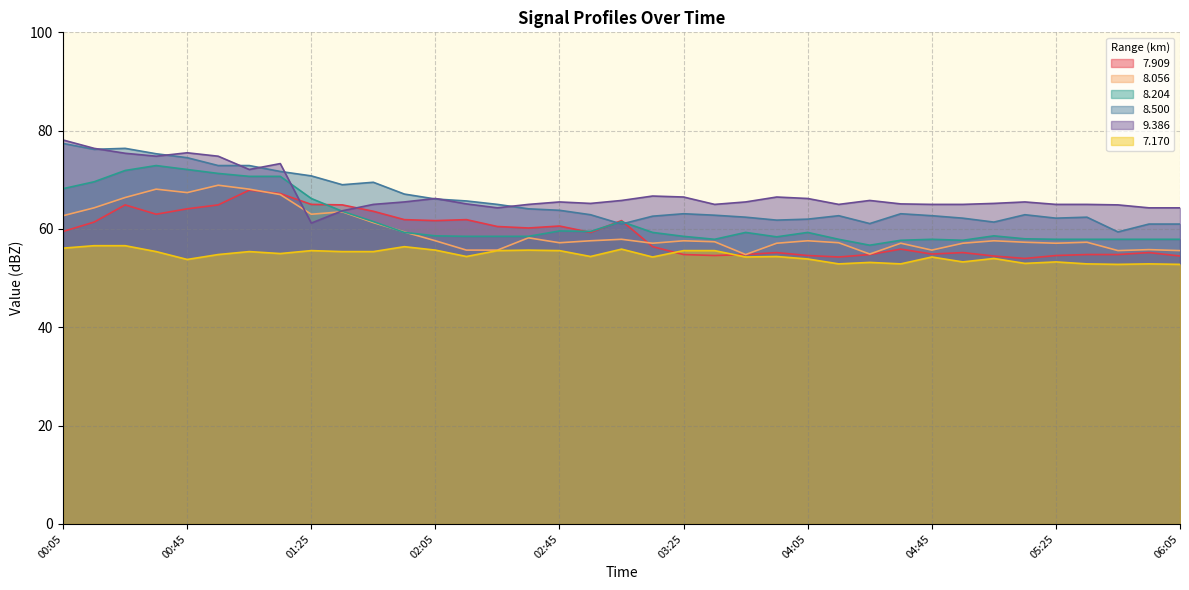

What is the difference between the highest and lowest values at 03:05?

9.9